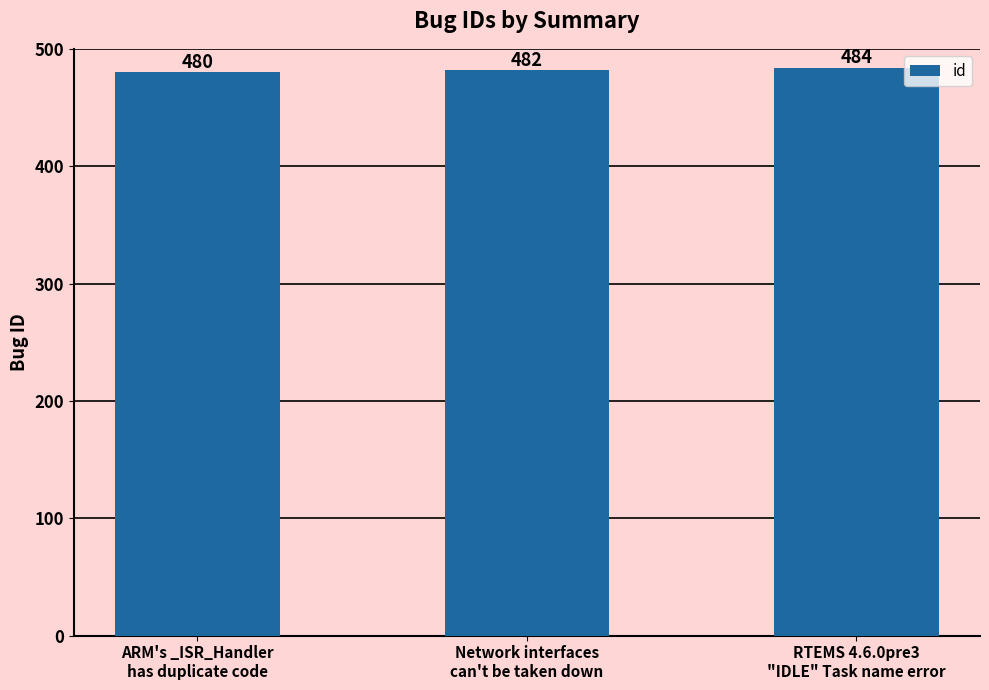

List the labels in order of value, smallest first.

ARM's _ISR_Handler
has duplicate code, Network interfaces
can't be taken down, RTEMS 4.6.0pre3
"IDLE" Task name error